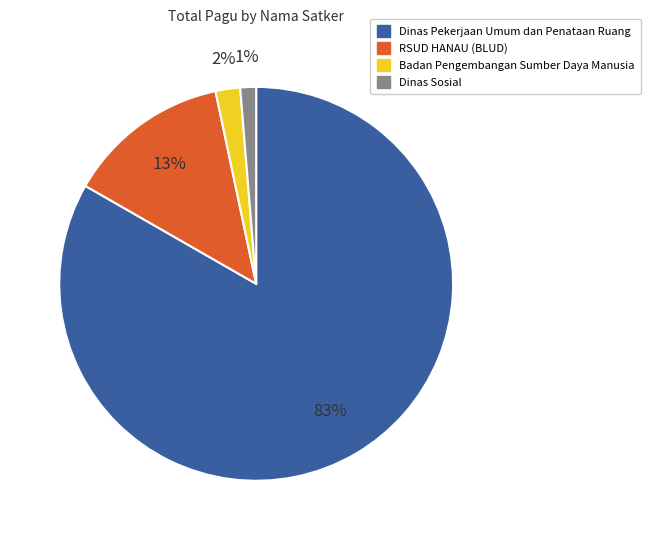

How many segments does this pie chart have?

4